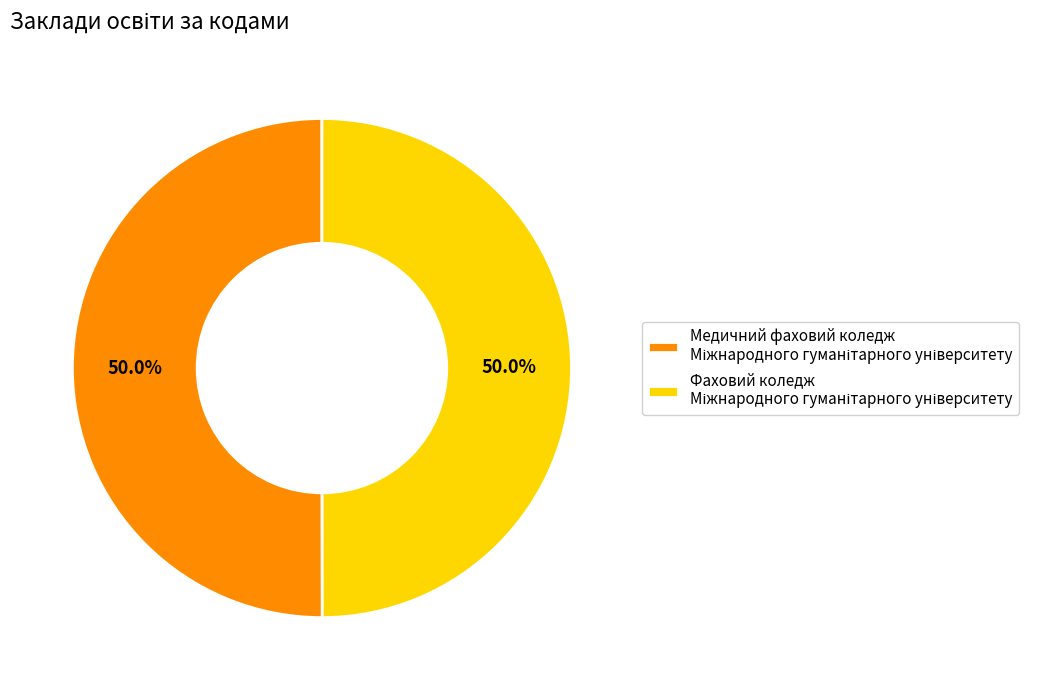

To the nearest percent, what is the average slice percentage?

50%